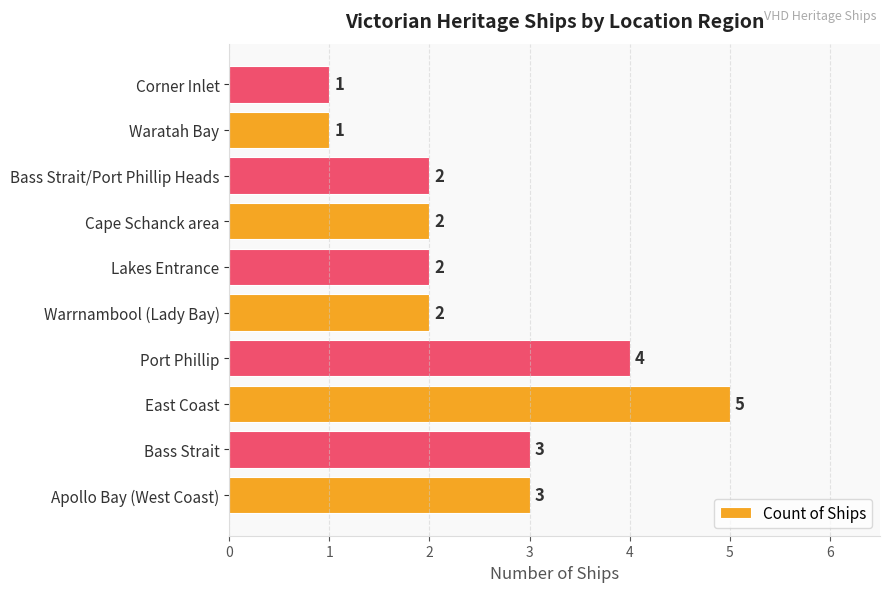

Are the bars grouped side by side (vs. stacked)?

No